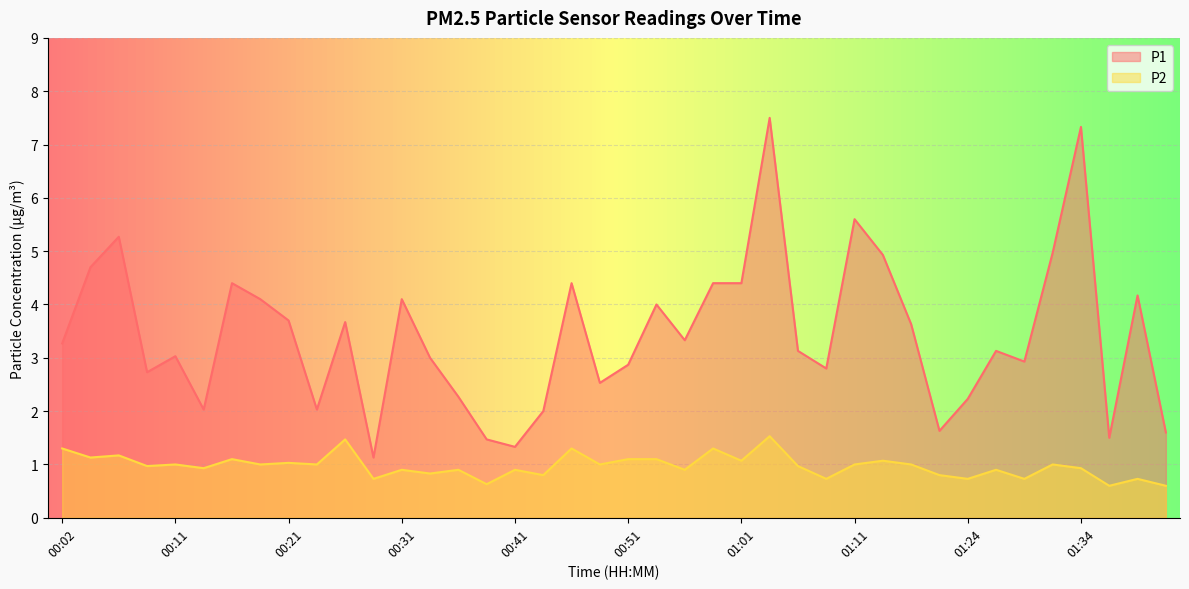

Reading left to right, transcribe all the data shown in this chart.

P1: 3.3	4.7	5.3	2.7	3.0	2.0	4.4	4.1	3.7	2.0	3.7	1.1	4.1	3.0	2.3	1.5	1.3	2.0	4.4	2.5	2.9	4.0	3.3	4.4	4.4	7.5	3.1	2.8	5.6	4.9	3.6	1.6	2.2	3.1	2.9	5.0	7.3	1.5	4.2	1.6
P2: 1.3	1.1	1.2	1.0	1.0	0.9	1.1	1.0	1.0	1.0	1.5	0.7	0.9	0.8	0.9	0.6	0.9	0.8	1.3	1.0	1.1	1.1	0.9	1.3	1.1	1.5	1.0	0.7	1.0	1.1	1.0	0.8	0.7	0.9	0.7	1.0	0.9	0.6	0.7	0.6